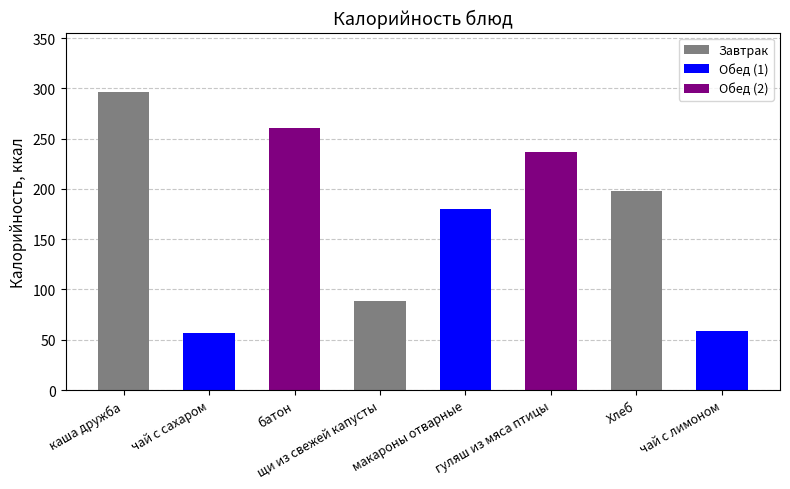

What is the minimum value shown in the chart?

56.4